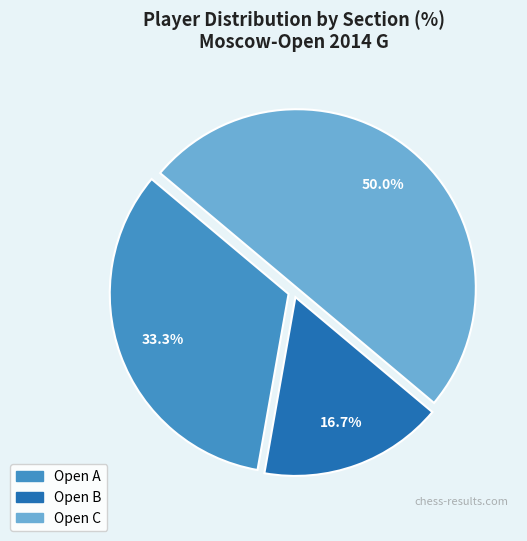

How many segments does this pie chart have?

3